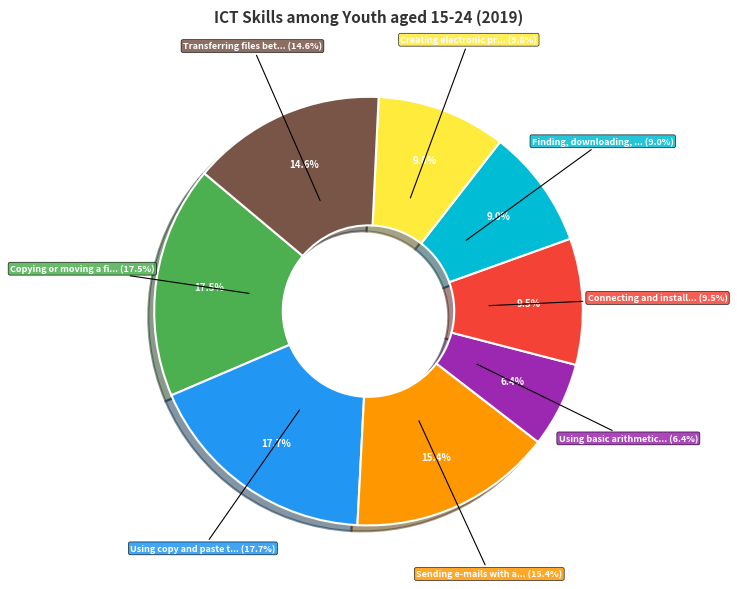

Count the number of slices in the pie.

8